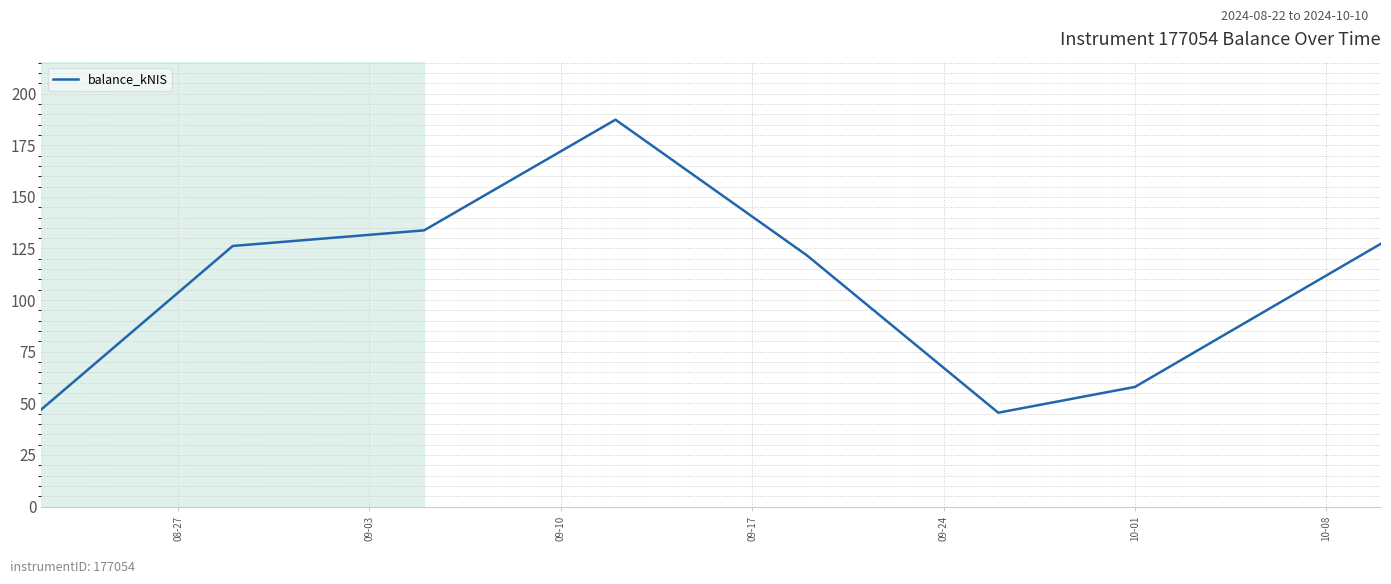

How many lines are shown in the chart?

1